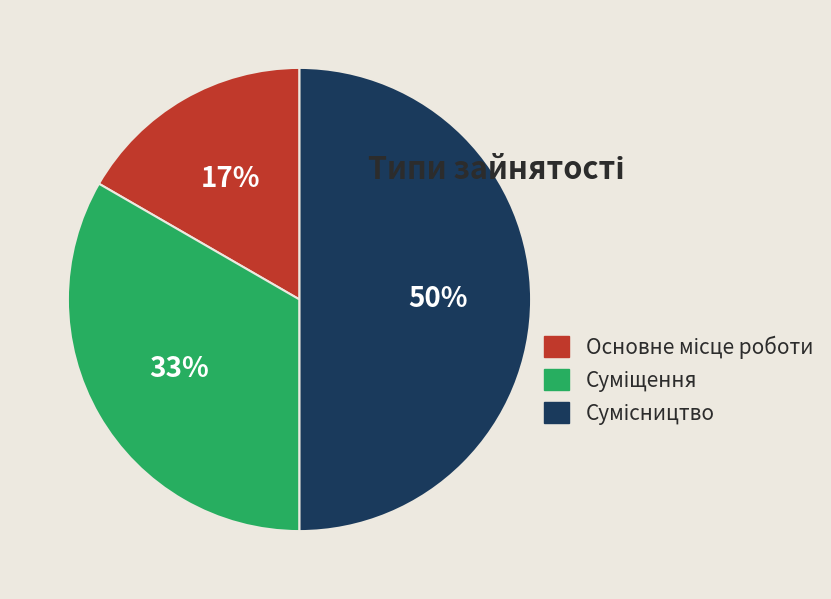

How many slices are in this pie chart?

3